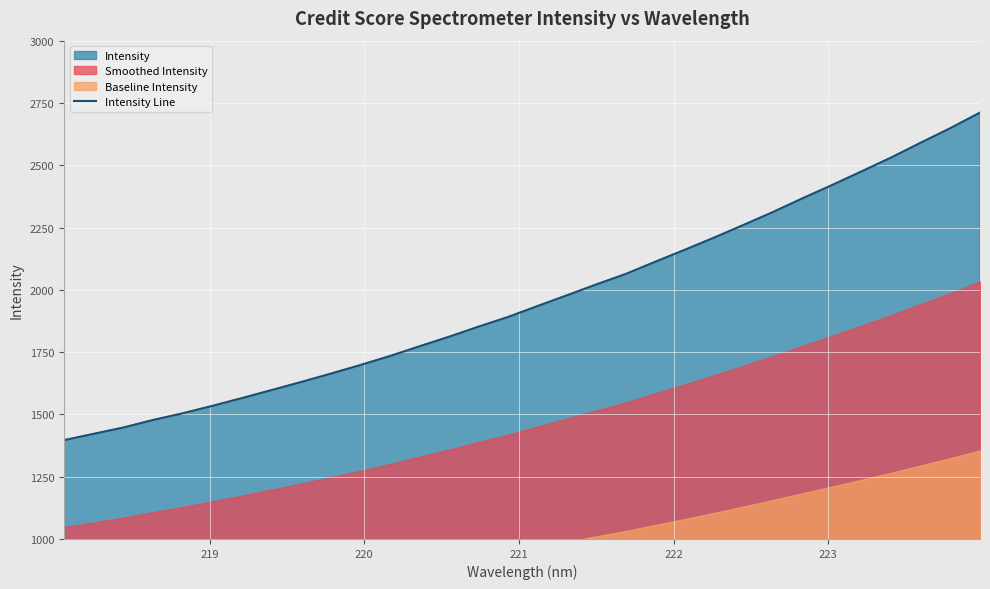

What is the highest value of the Intensity Line series?

2711.4